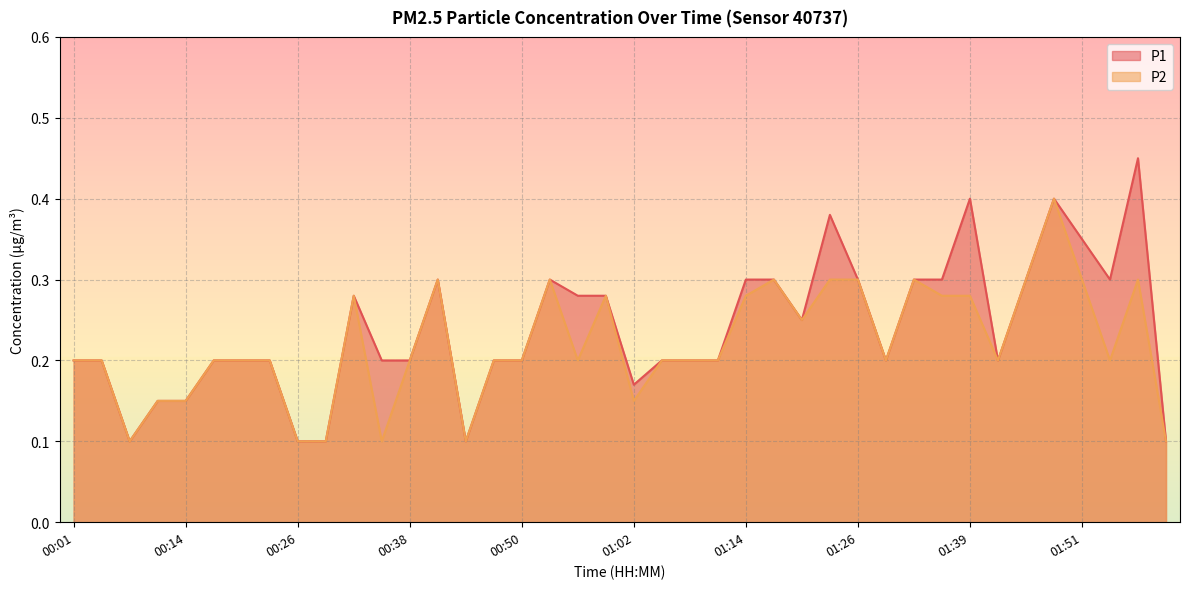

Where is the first local maximum for P1?

00:32